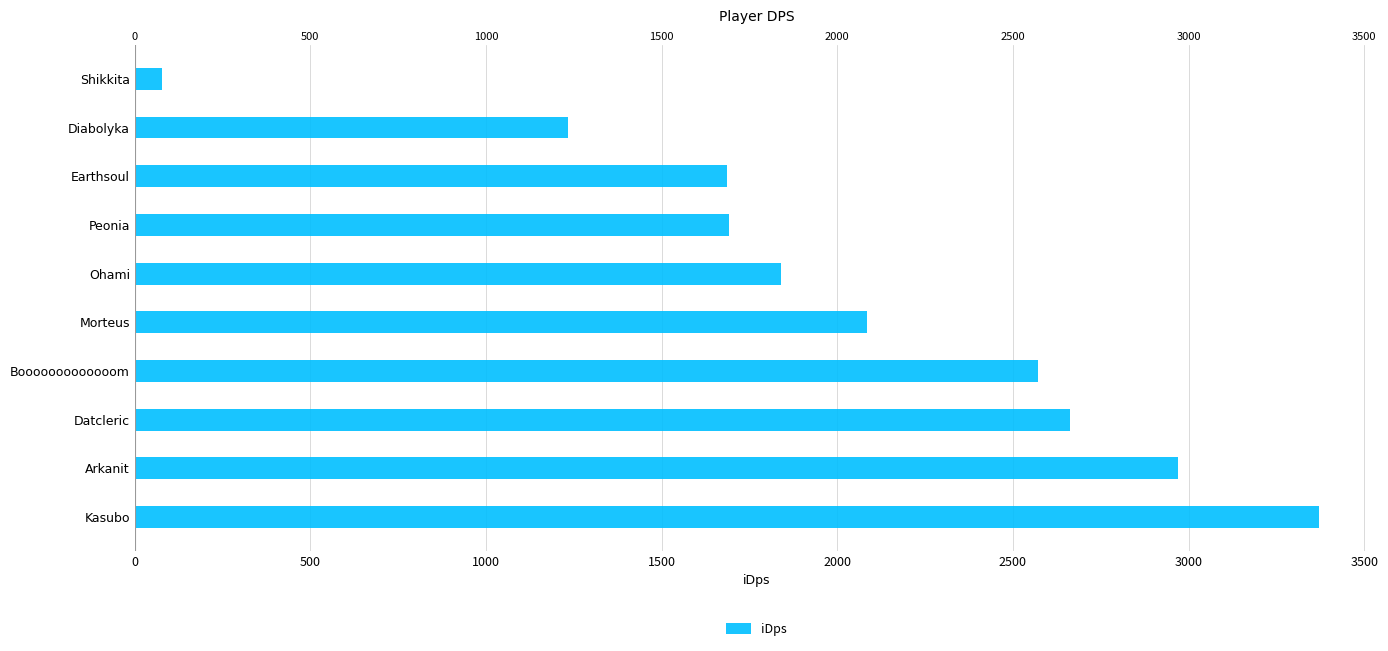

Are the bars grouped side by side (vs. stacked)?

No